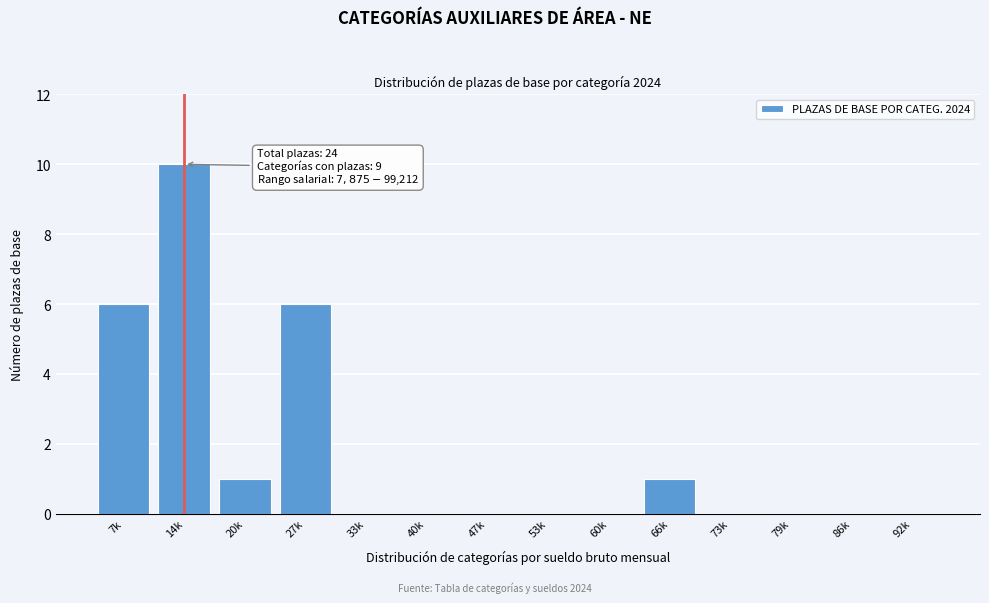

Reading right to left, what are all the values shown in this chart?

92k=0	86k=0	79k=0	73k=0	66k=1	60k=0	53k=0	47k=0	40k=0	33k=0	27k=6	20k=1	14k=10	7k=6